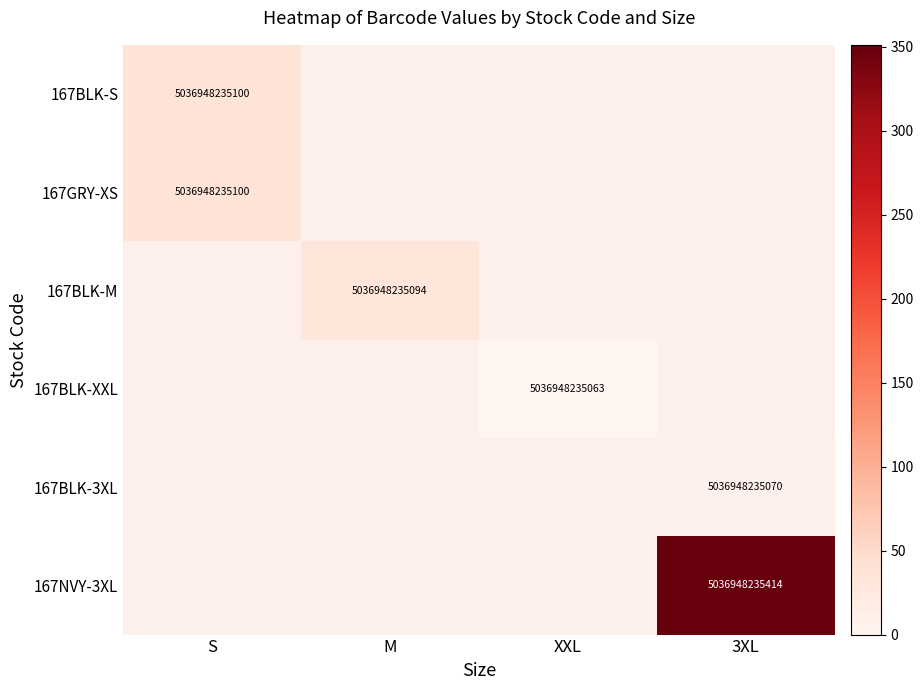

Is it true that 167BLK-M equals 2889505465338 at M?

False